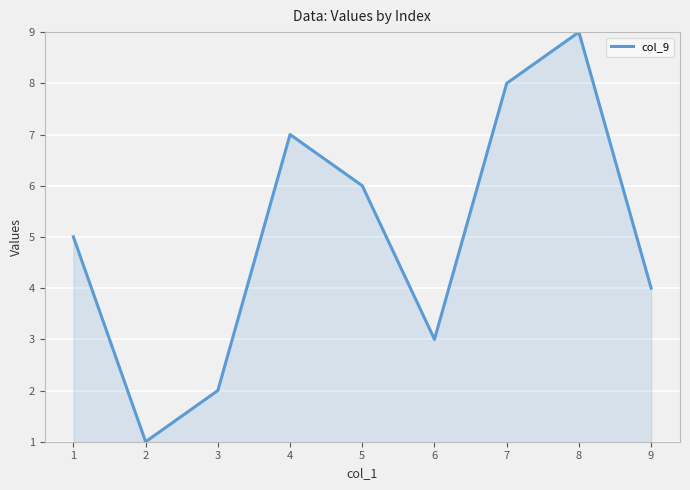

Reading left to right, transcribe all the data shown in this chart.

5	1	2	7	6	3	8	9	4